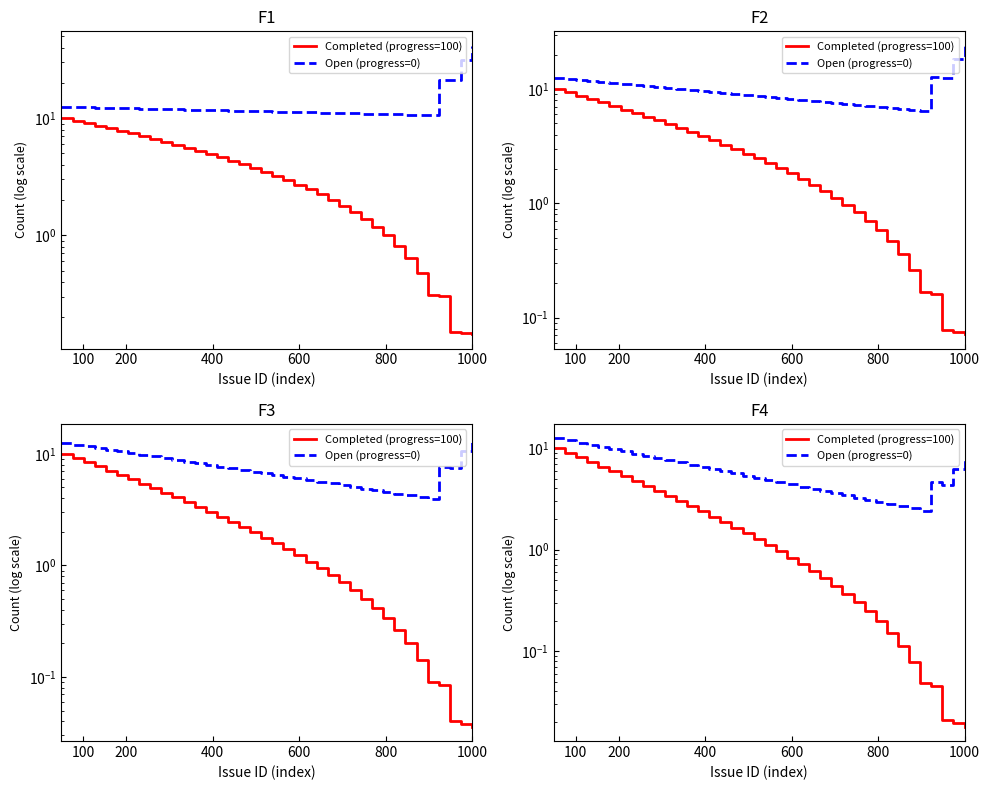

At how many categories does at least one series exceed 12?

1